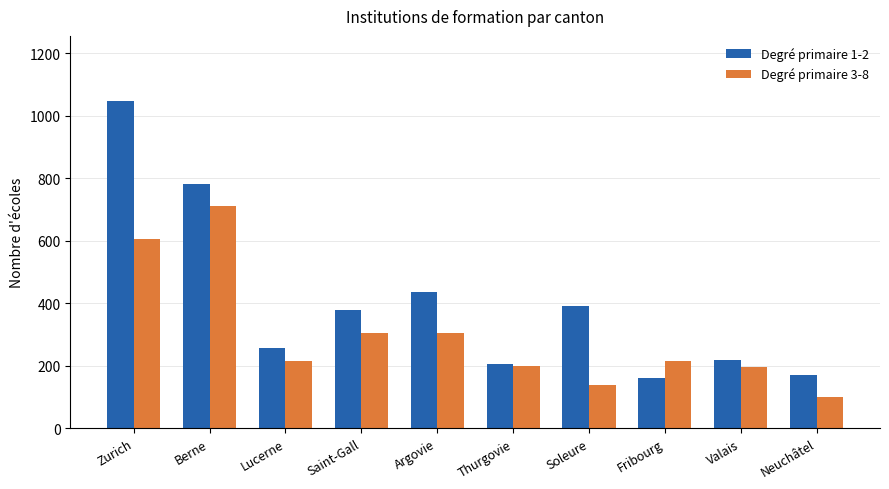

How many bars are there in each group?

2